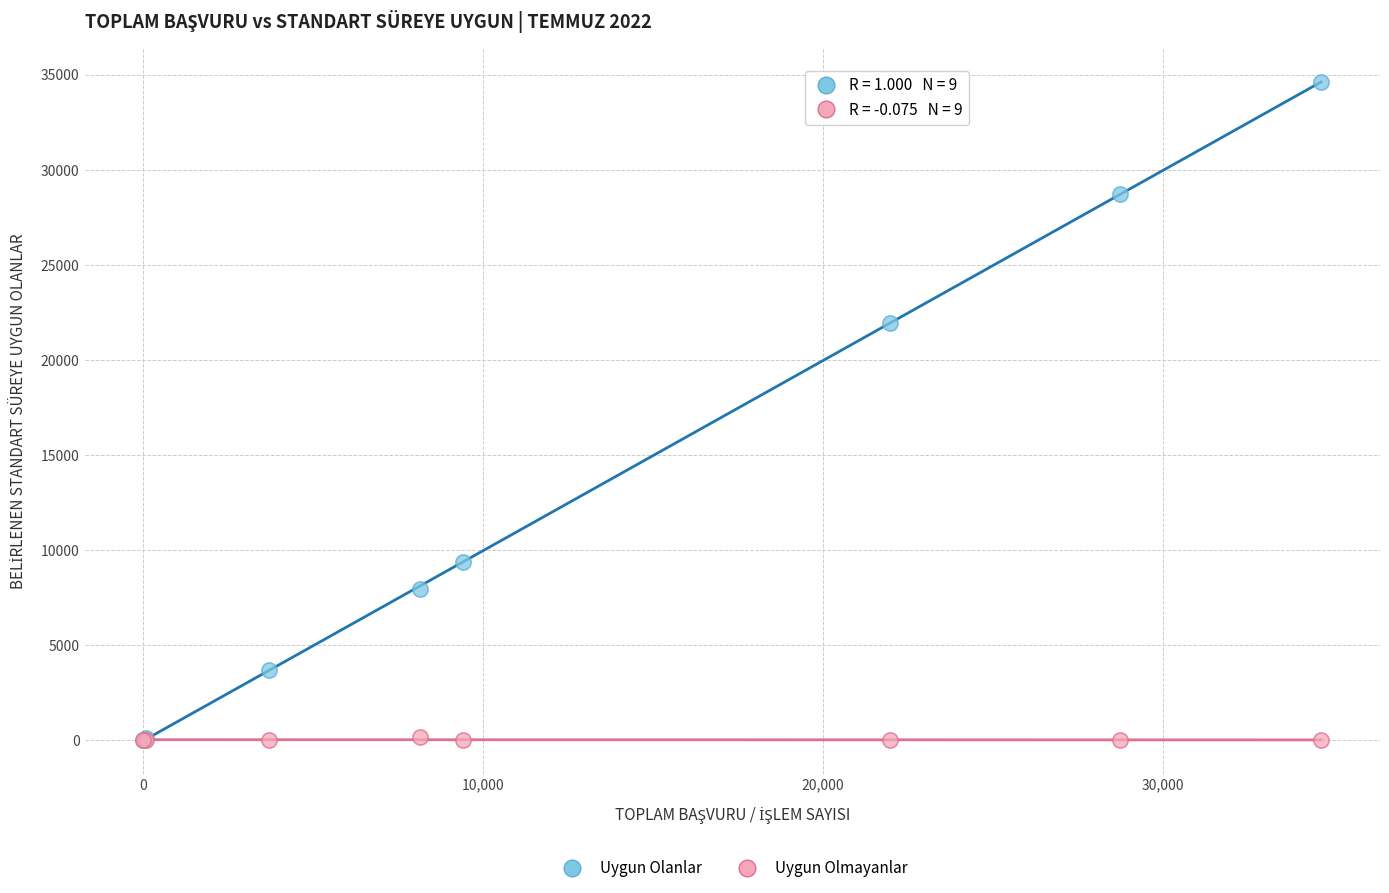

In the Uygun Olanlar series, what Y value is closest to 17324?

21933